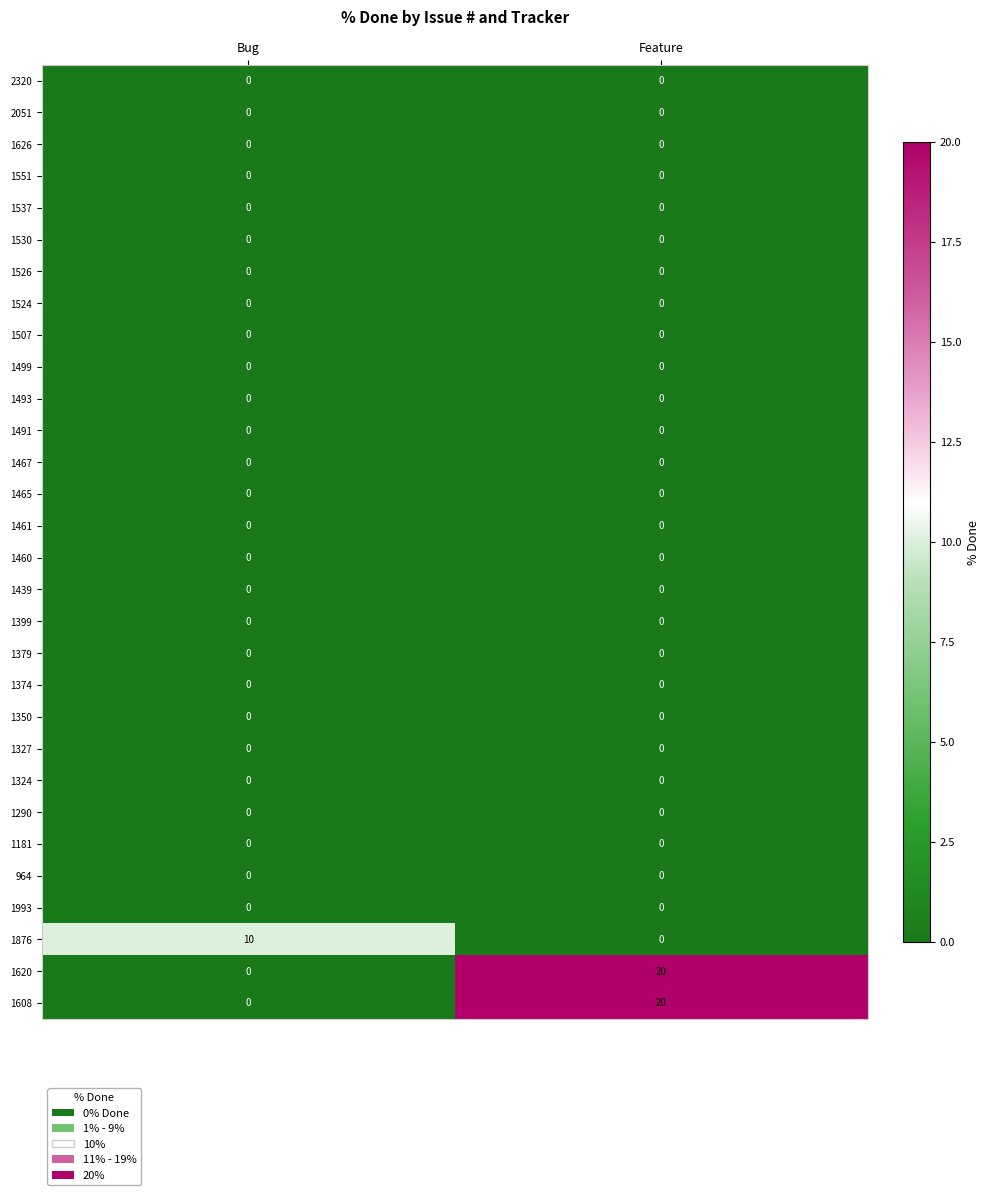

What is the maximum value shown in the chart?

20